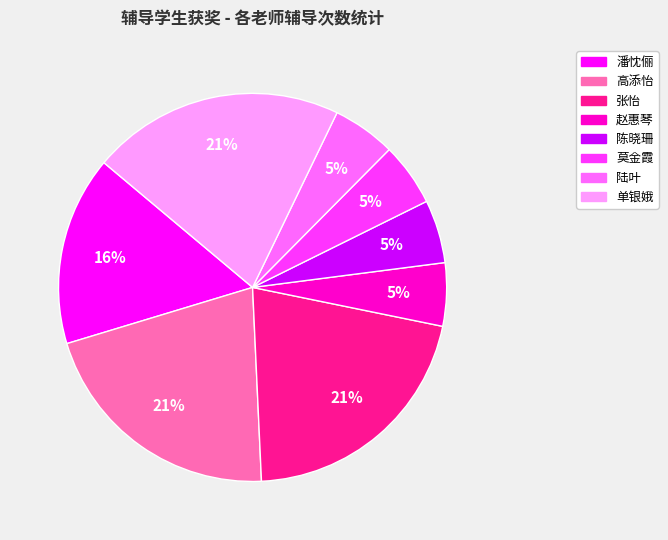

True or false: 莫金霞 accounts for 19% of the total.

False